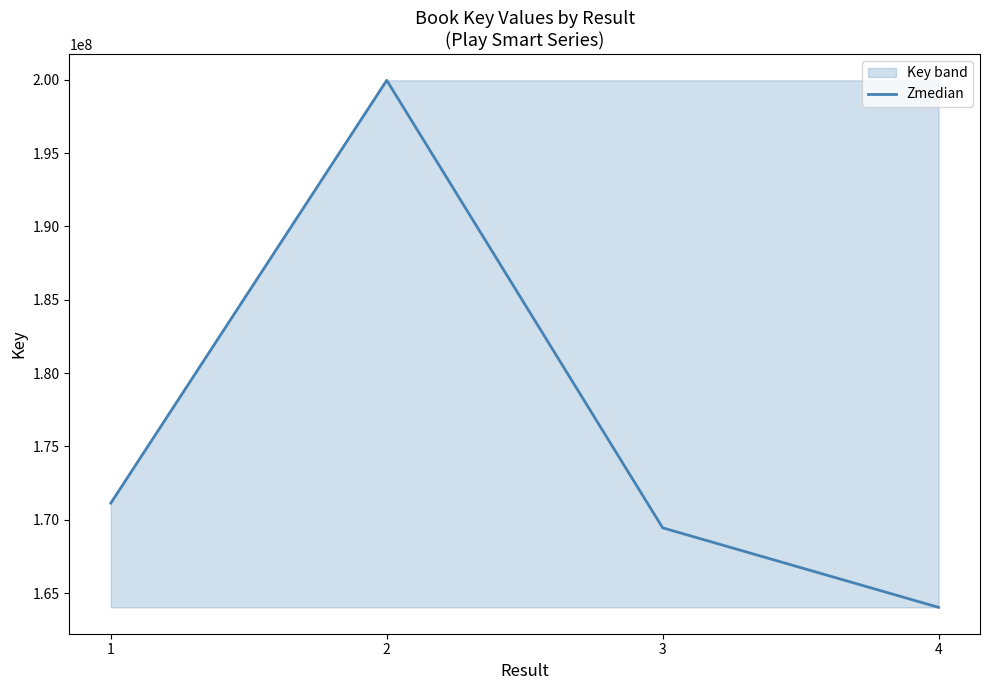

What is the smallest value displayed?

164036756